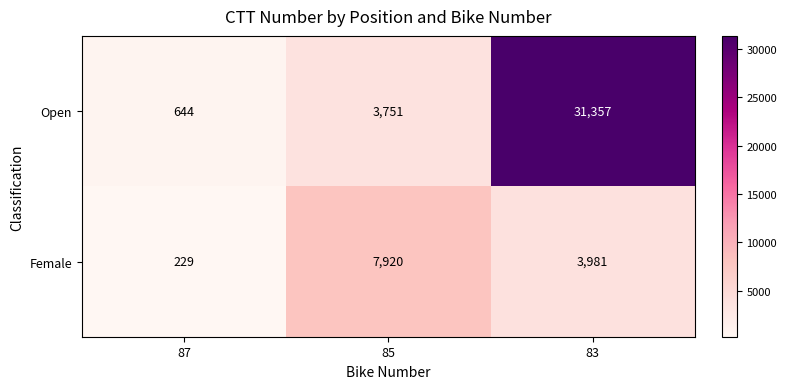

At which category does the chart reach its minimum across all series?

87